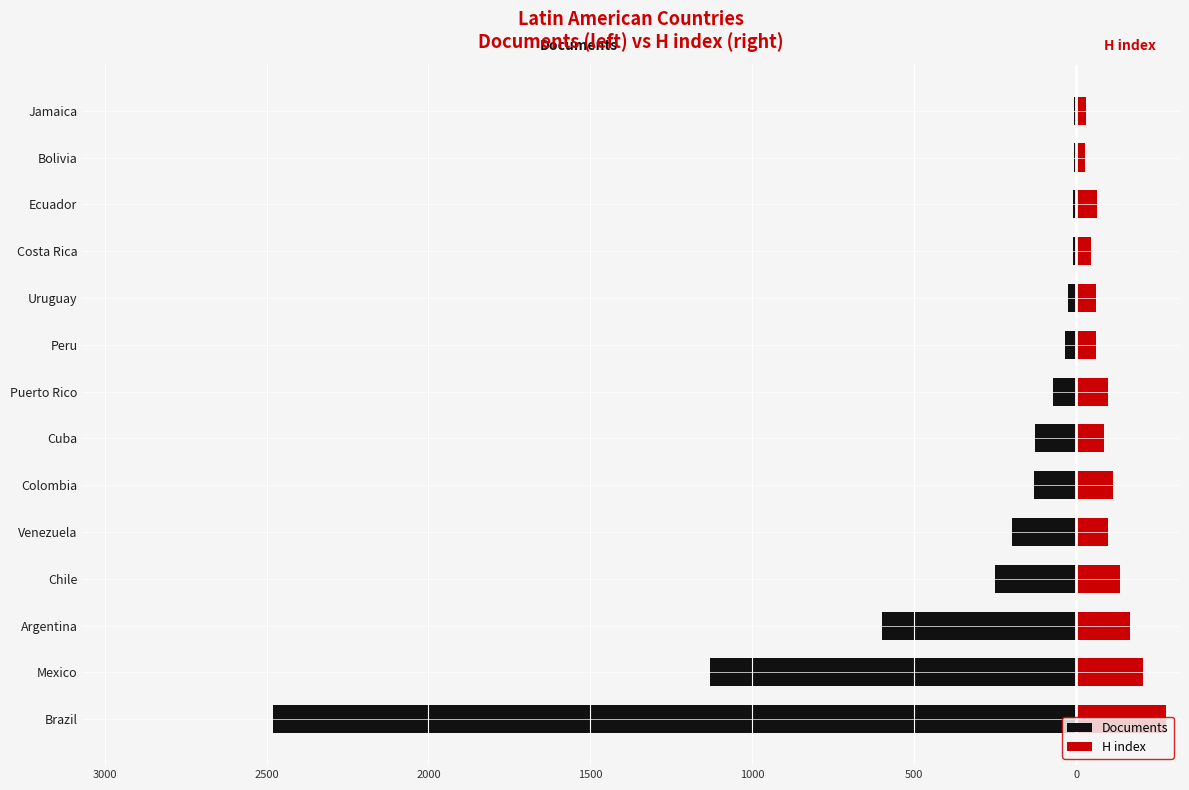

What is the value of the H index bar at the 4th from the left?

137